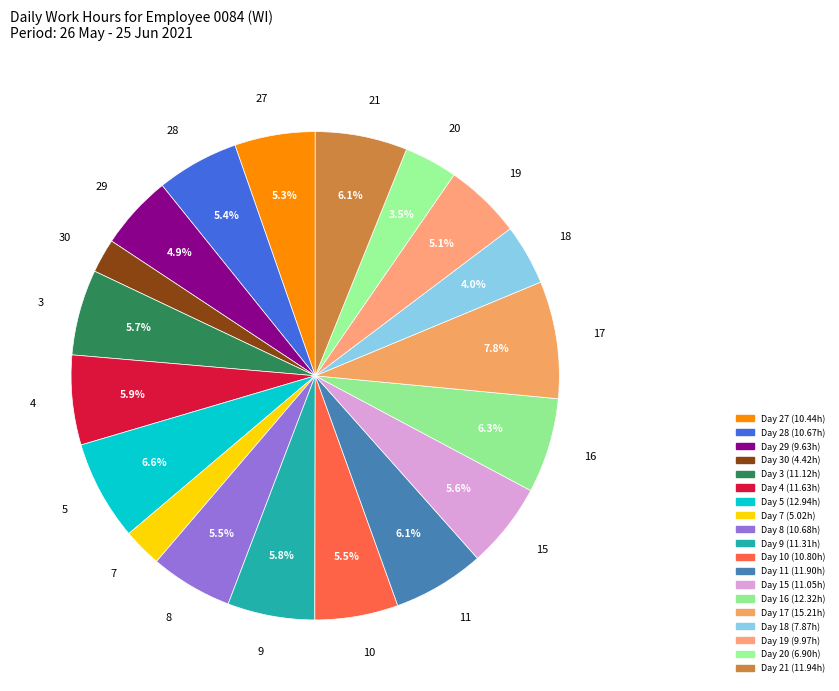

How many segments does this pie chart have?

19